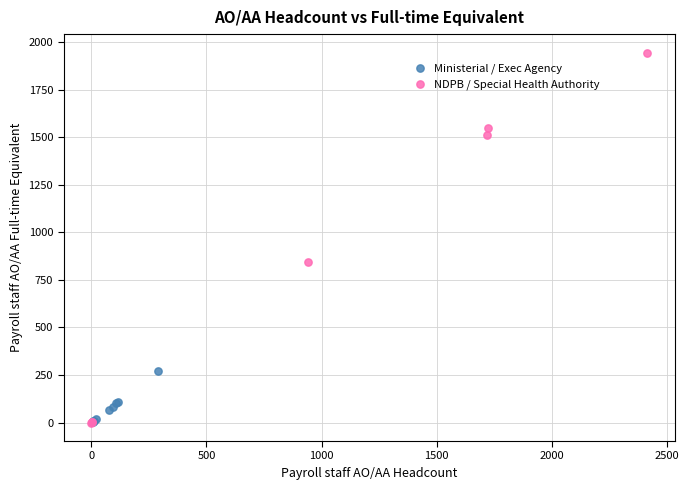

Which series has the widest spread of Y values?

NDPB / Special Health Authority